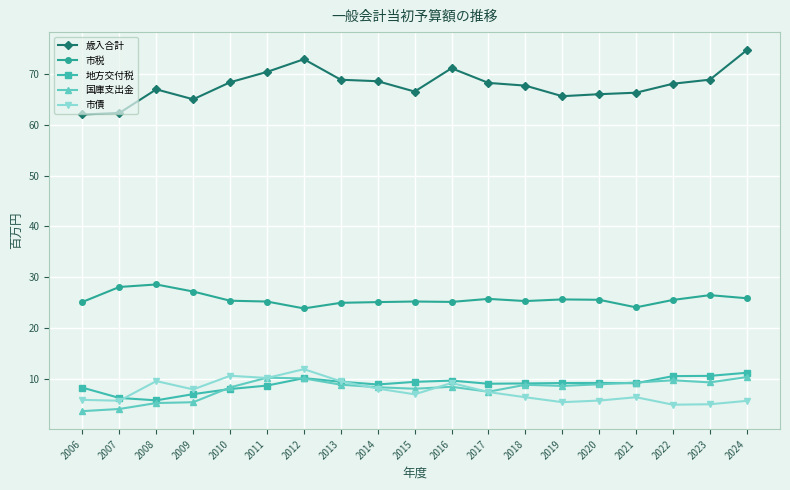

How many categories are shown in the chart?

19